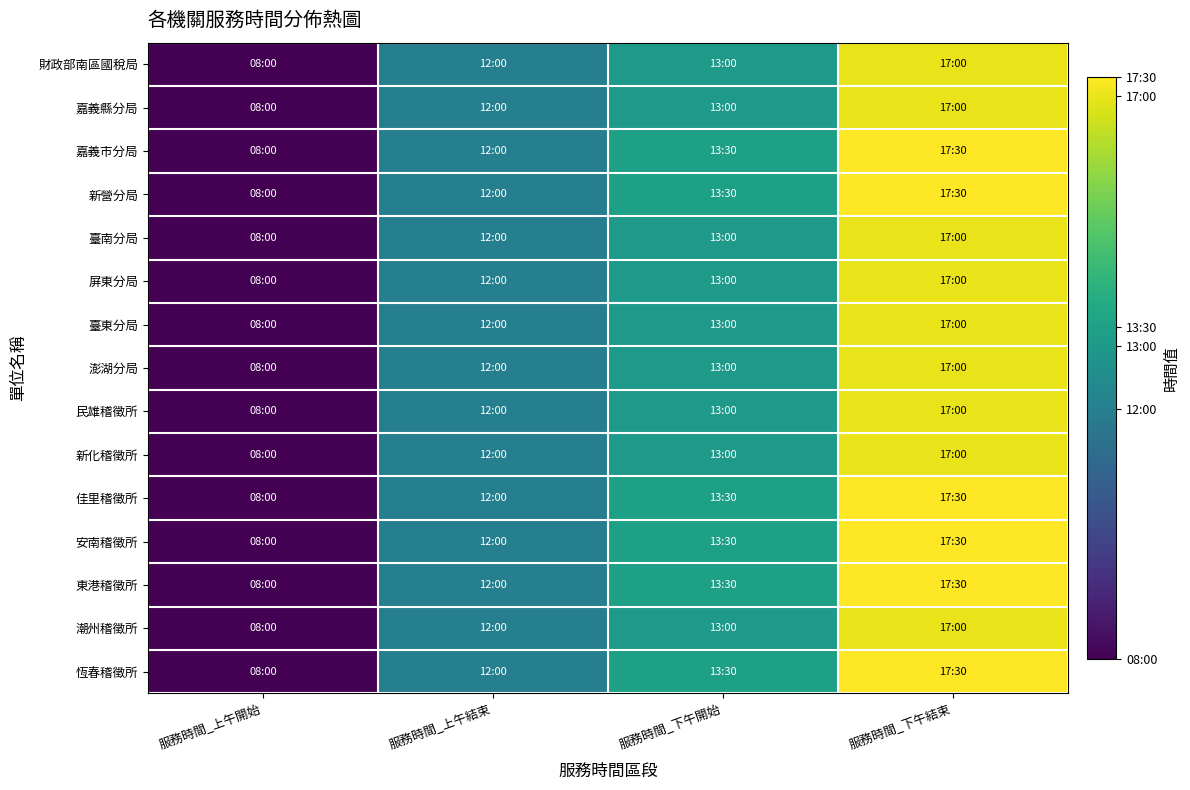

Reading left to right, extract all data points from this chart.

財政部南區國稅局: 服務時間_上午開始=80000	服務時間_上午結束=120000	服務時間_下午開始=130000	服務時間_下午結束=170000
嘉義縣分局: 服務時間_上午開始=80000	服務時間_上午結束=120000	服務時間_下午開始=130000	服務時間_下午結束=170000
嘉義市分局: 服務時間_上午開始=80000	服務時間_上午結束=120000	服務時間_下午開始=133000	服務時間_下午結束=173000
新營分局: 服務時間_上午開始=80000	服務時間_上午結束=120000	服務時間_下午開始=133000	服務時間_下午結束=173000
臺南分局: 服務時間_上午開始=80000	服務時間_上午結束=120000	服務時間_下午開始=130000	服務時間_下午結束=170000
屏東分局: 服務時間_上午開始=80000	服務時間_上午結束=120000	服務時間_下午開始=130000	服務時間_下午結束=170000
臺東分局: 服務時間_上午開始=80000	服務時間_上午結束=120000	服務時間_下午開始=130000	服務時間_下午結束=170000
澎湖分局: 服務時間_上午開始=80000	服務時間_上午結束=120000	服務時間_下午開始=130000	服務時間_下午結束=170000
民雄稽徵所: 服務時間_上午開始=80000	服務時間_上午結束=120000	服務時間_下午開始=130000	服務時間_下午結束=170000
新化稽徵所: 服務時間_上午開始=80000	服務時間_上午結束=120000	服務時間_下午開始=130000	服務時間_下午結束=170000
佳里稽徵所: 服務時間_上午開始=80000	服務時間_上午結束=120000	服務時間_下午開始=133000	服務時間_下午結束=173000
安南稽徵所: 服務時間_上午開始=80000	服務時間_上午結束=120000	服務時間_下午開始=133000	服務時間_下午結束=173000
東港稽徵所: 服務時間_上午開始=80000	服務時間_上午結束=120000	服務時間_下午開始=133000	服務時間_下午結束=173000
潮州稽徵所: 服務時間_上午開始=80000	服務時間_上午結束=120000	服務時間_下午開始=130000	服務時間_下午結束=170000
恆春稽徵所: 服務時間_上午開始=80000	服務時間_上午結束=120000	服務時間_下午開始=133000	服務時間_下午結束=173000